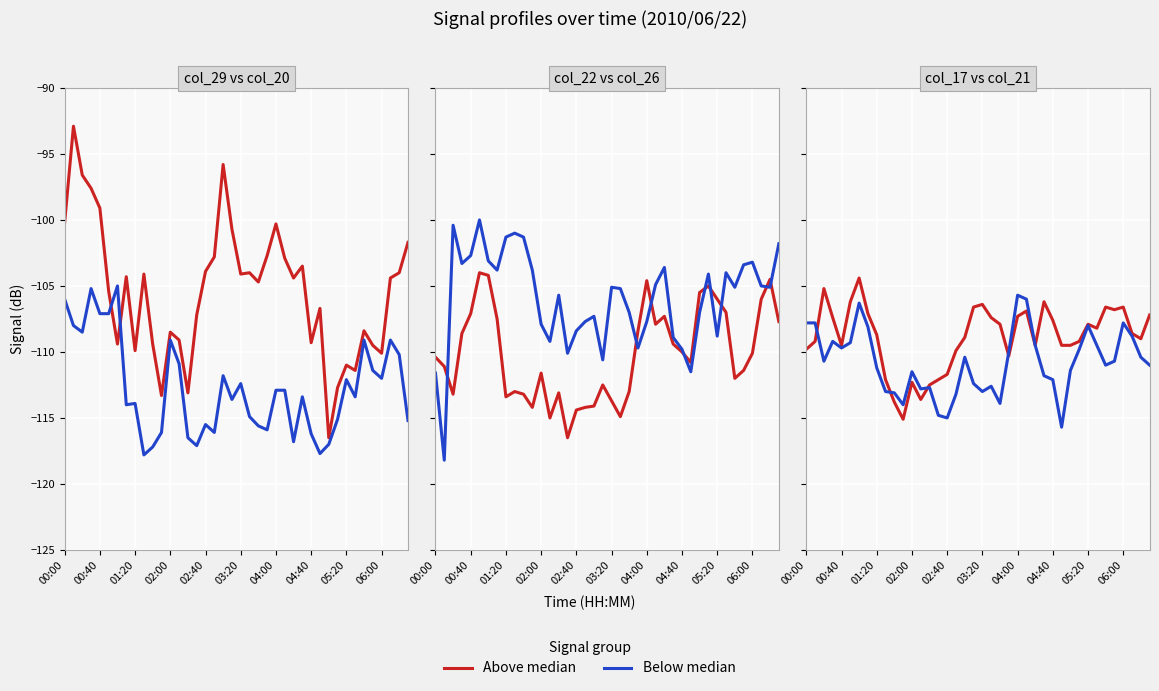

Where is Below median nearest to the value -110?

23